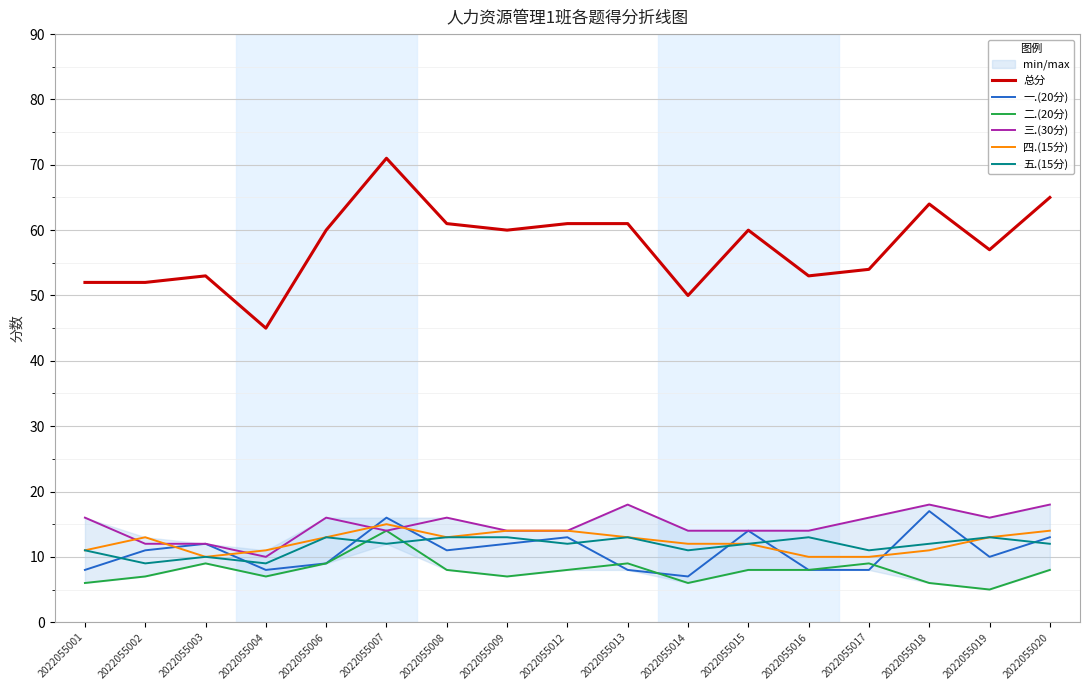

Count the number of data series in this chart.

6